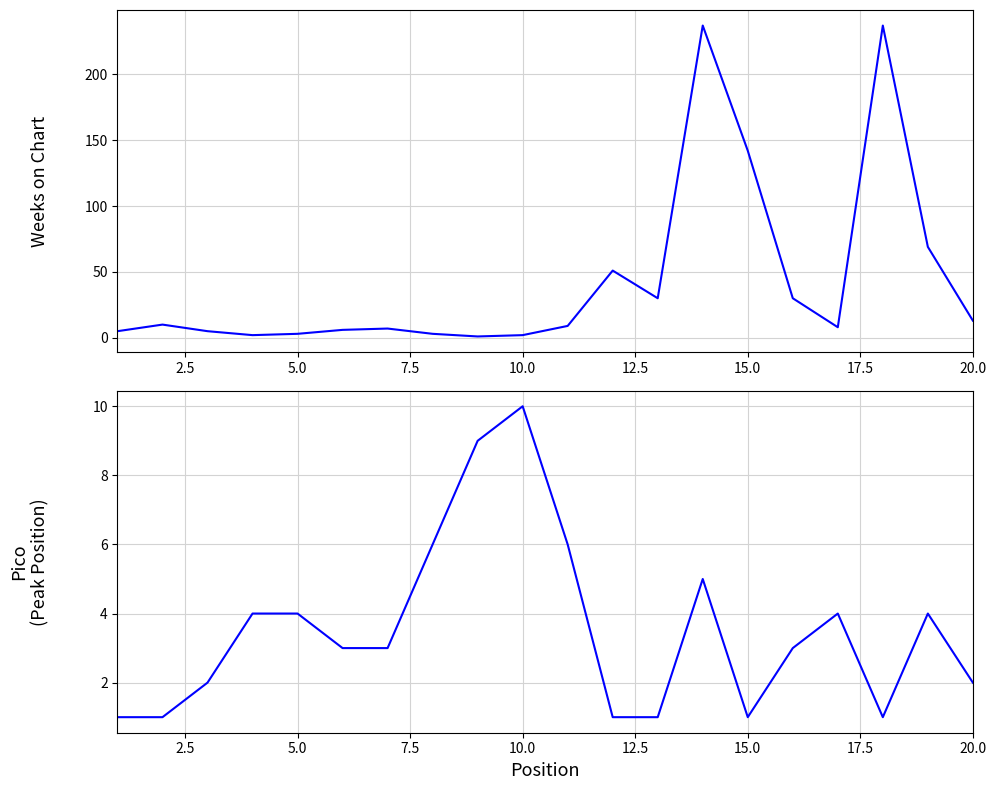

In Weeks on Chart, how many points are higher than both neighbors (excluding endpoints)?

5